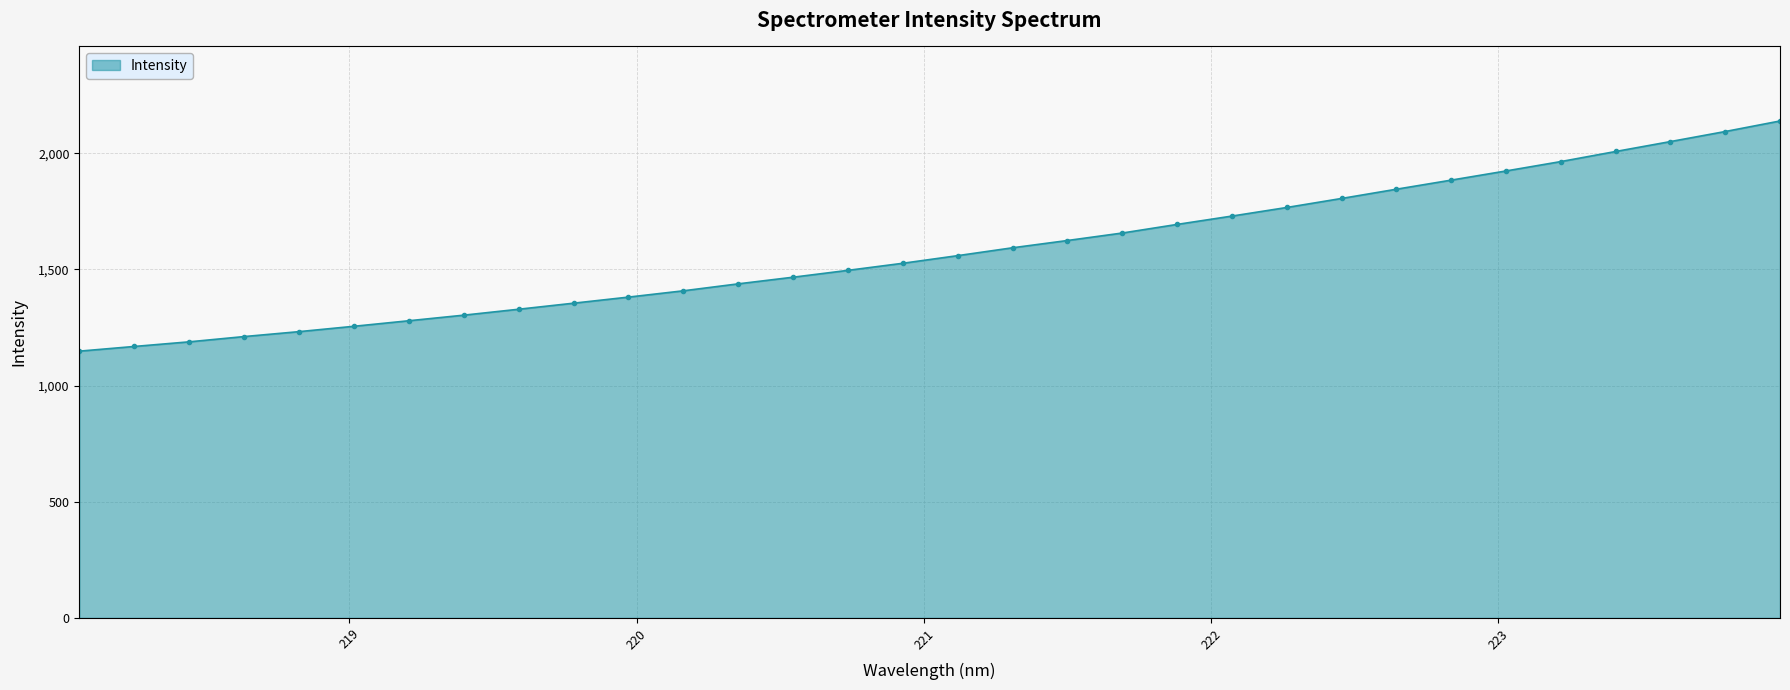

What is the value of the 27th point from the left?

1923.9